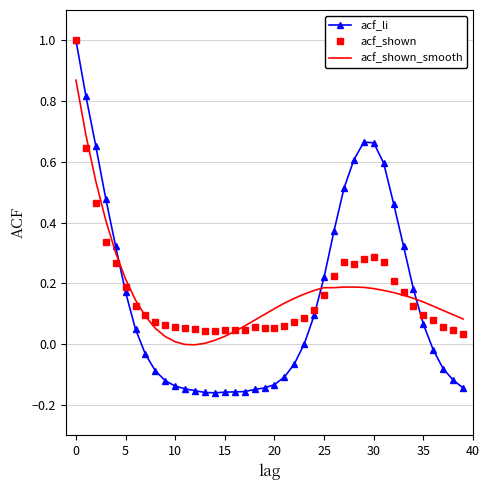

Which series has the largest range (max minus min)?

acf_li